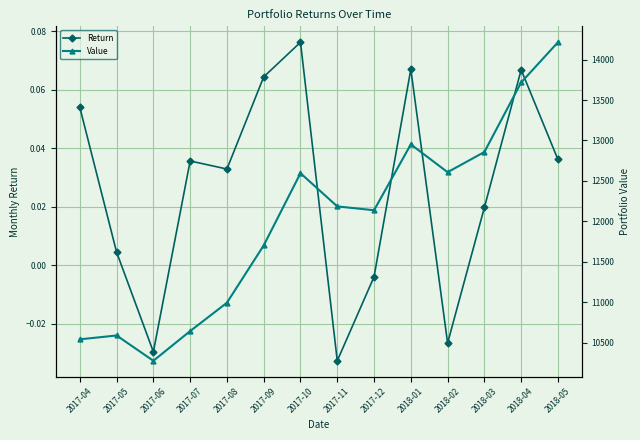

Reading left to right, transcribe all the data shown in this chart.

Return: 0.1	0.0	-0.0	0.0	0.0	0.1	0.1	-0.0	-0.0	0.1	-0.0	0.0	0.1	0.0
Value: 10540.5	10588.3	10275.4	10642.5	10993.3	11702.1	12595.2	12184.5	12137.1	12951.6	12607.5	12857.3	13717.5	14214.4